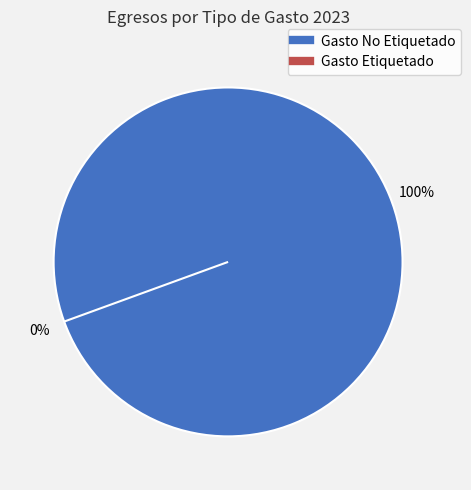

The Gasto Etiquetado slice represents 0% of the pie. True or false?

True